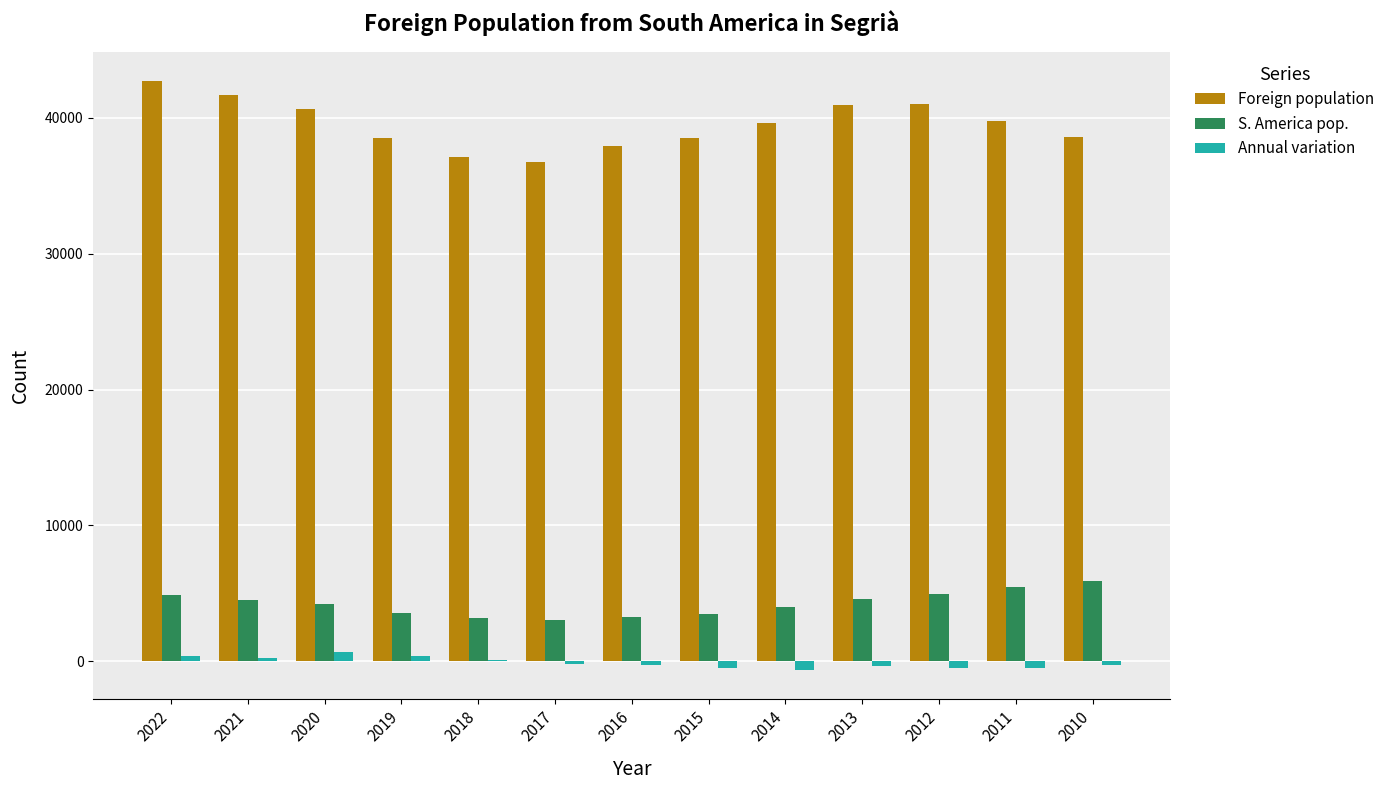

What value does the S. America pop. series have at 2014?

3979